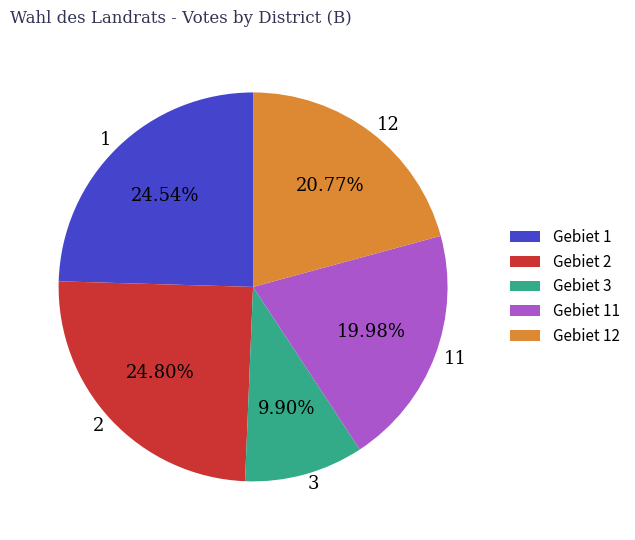

Combined, what portion of the pie is 3 and 2?

34.7%